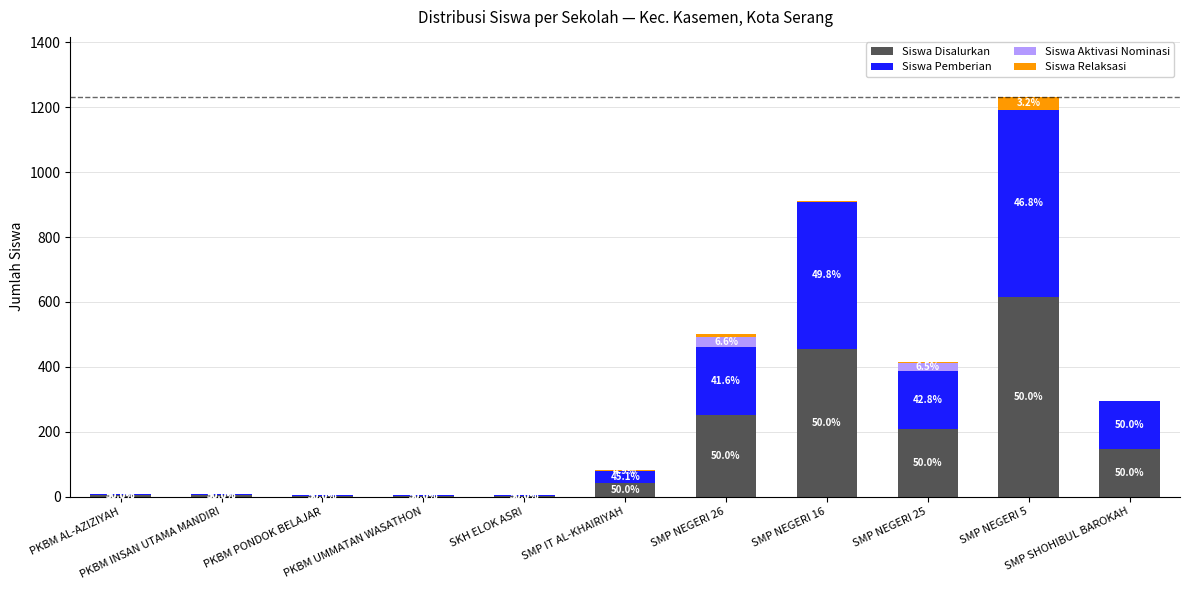

True or false: Siswa Disalurkan has a value of 1 at PKBM PONDOK BELAJAR.

False